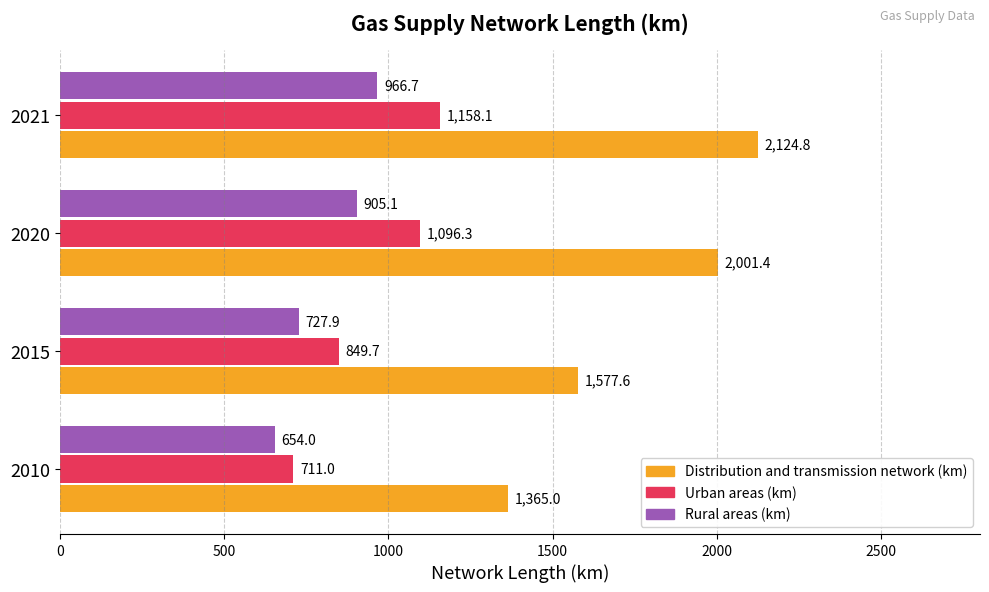

What is the average value of the Distribution and transmission network (km) series?

1767.2